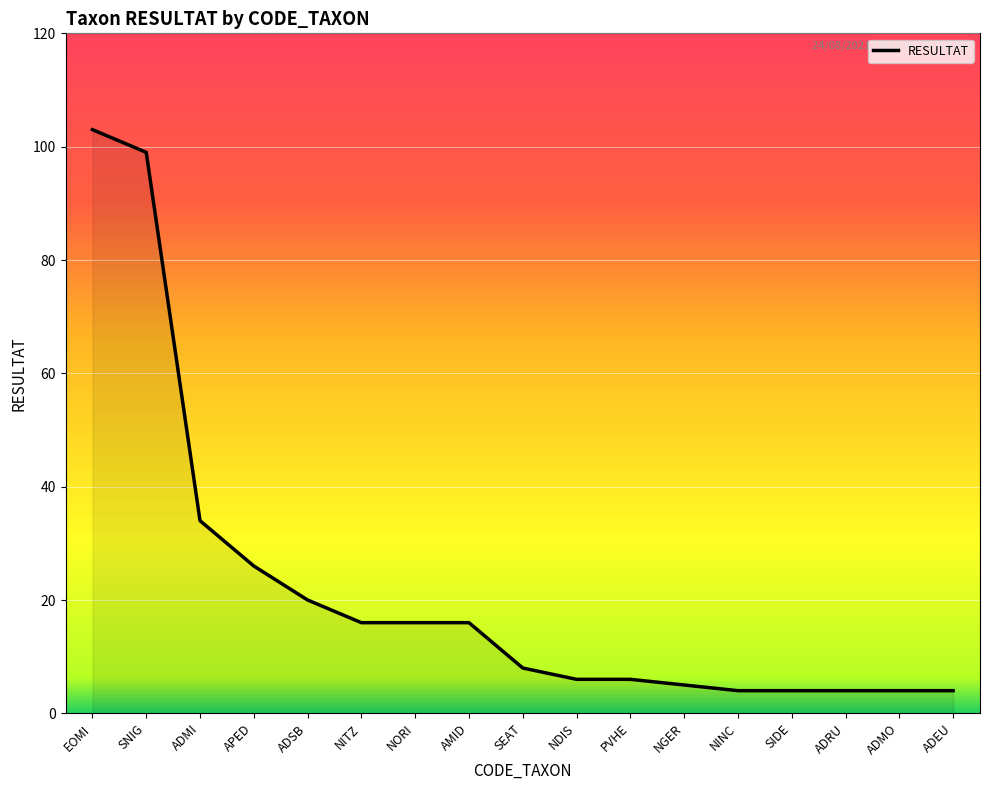

Between ADMI and SIDE, which is larger?

ADMI